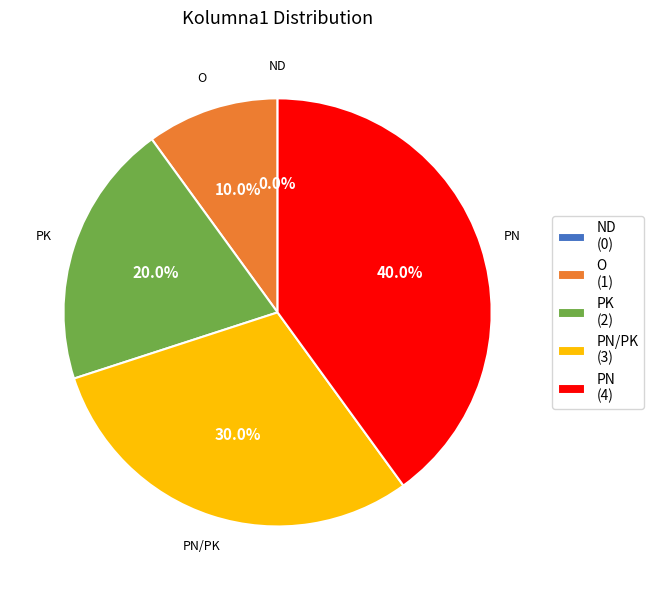

How many slices are in this pie chart?

5